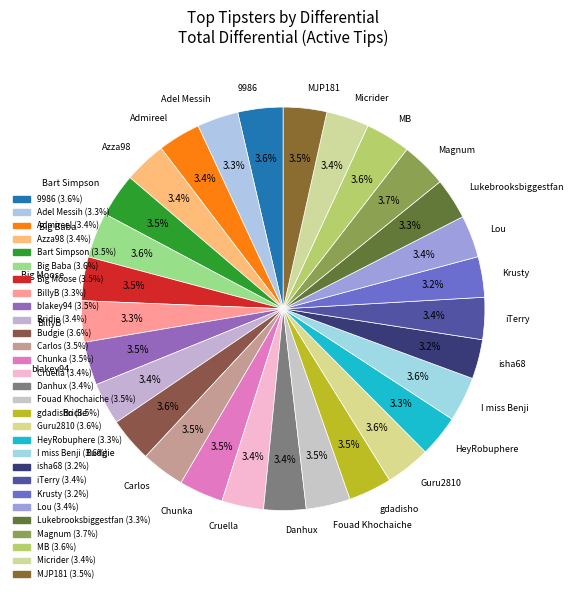

Is there a majority slice in this chart?

No